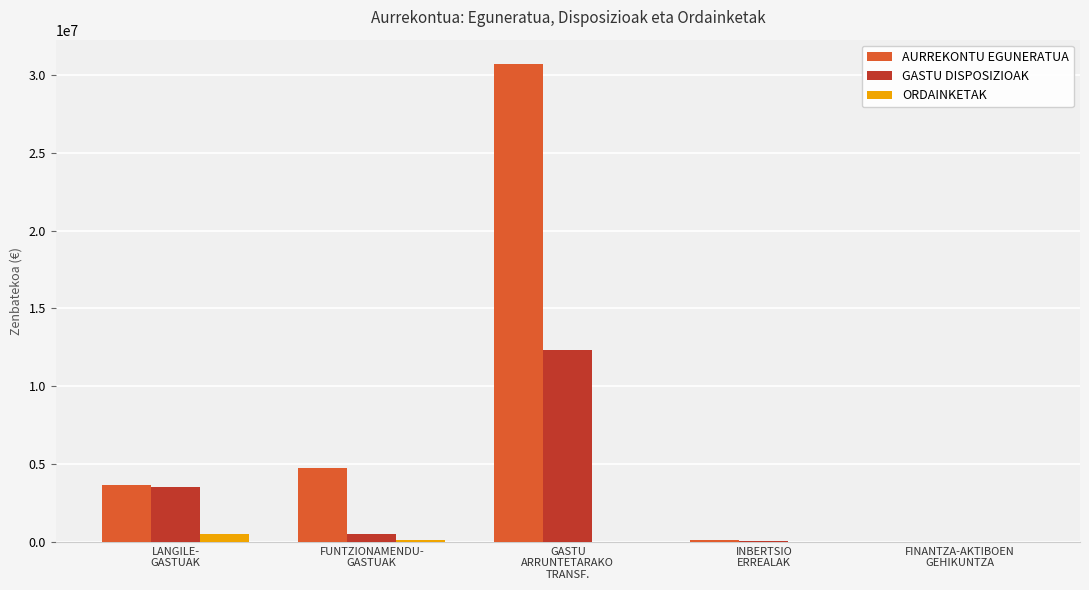

At which category is the sum across all series the highest?

GASTU
ARRUNTETARAKO
TRANSF.